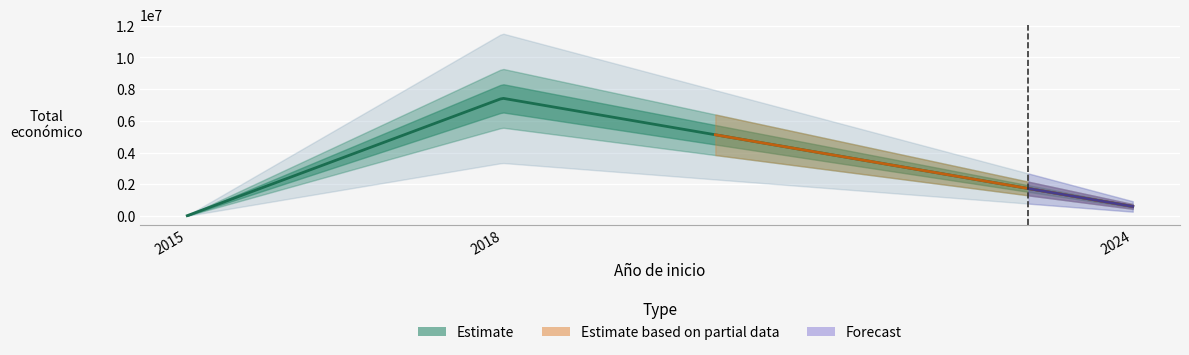

How many lines are shown in the chart?

1